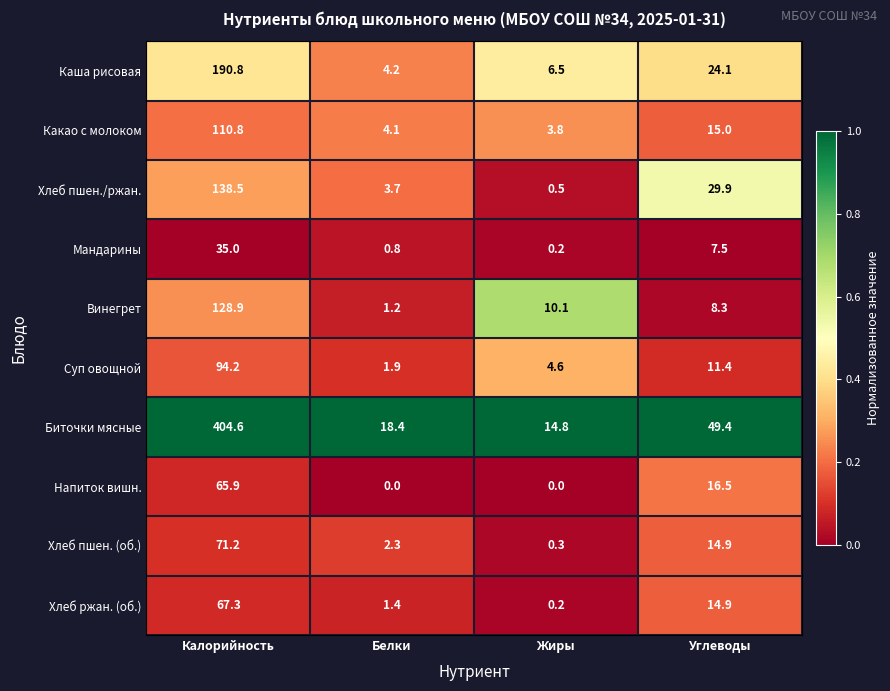

True or false: Хлеб пшен. (об.) has a value of 22.5 at Углеводы.

False